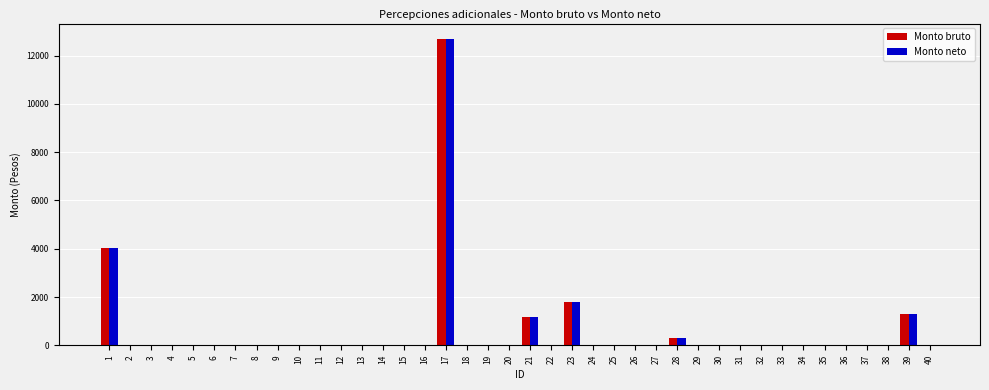

The value of Monto bruto at 8 is 6330.4. True or false?

False